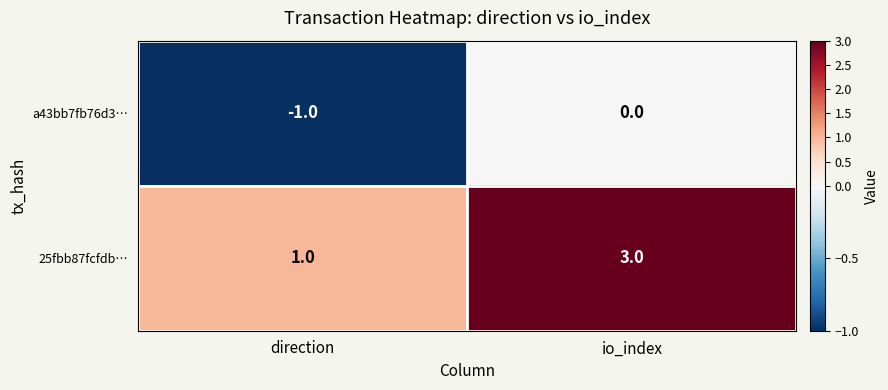

Which series has the widest spread of values?

25fbb87fcfdb…